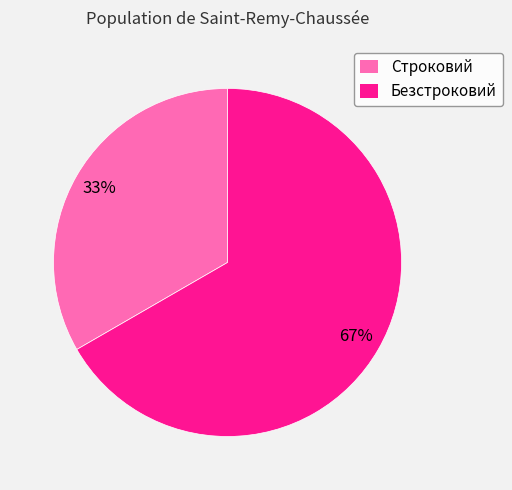

Combined, do Безстроковий and Строковий account for over 50%?

Yes